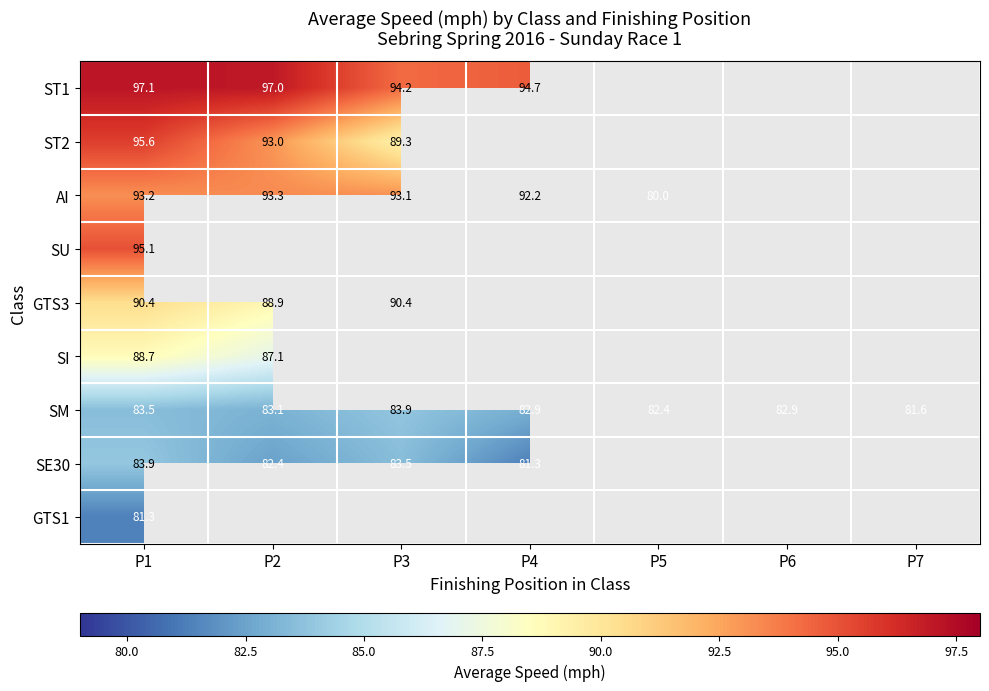

At how many categories does at least one series exceed 87?

4